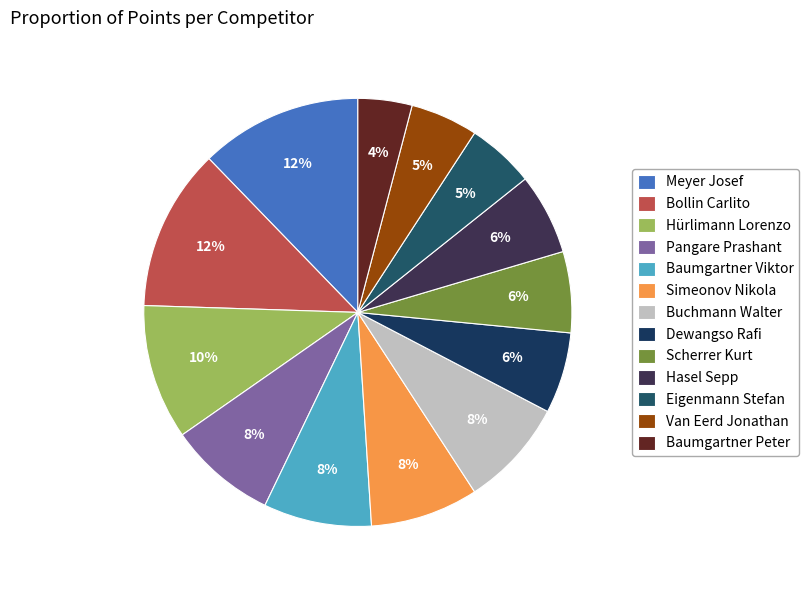

What percentage is NOT represented by Meyer Josef?

87.8%